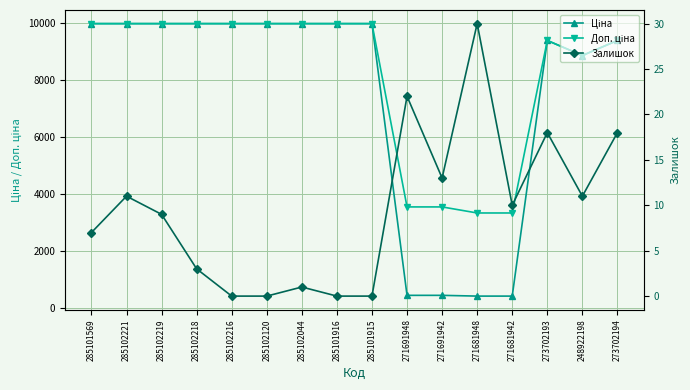

What is the greatest value displayed?

9975.0